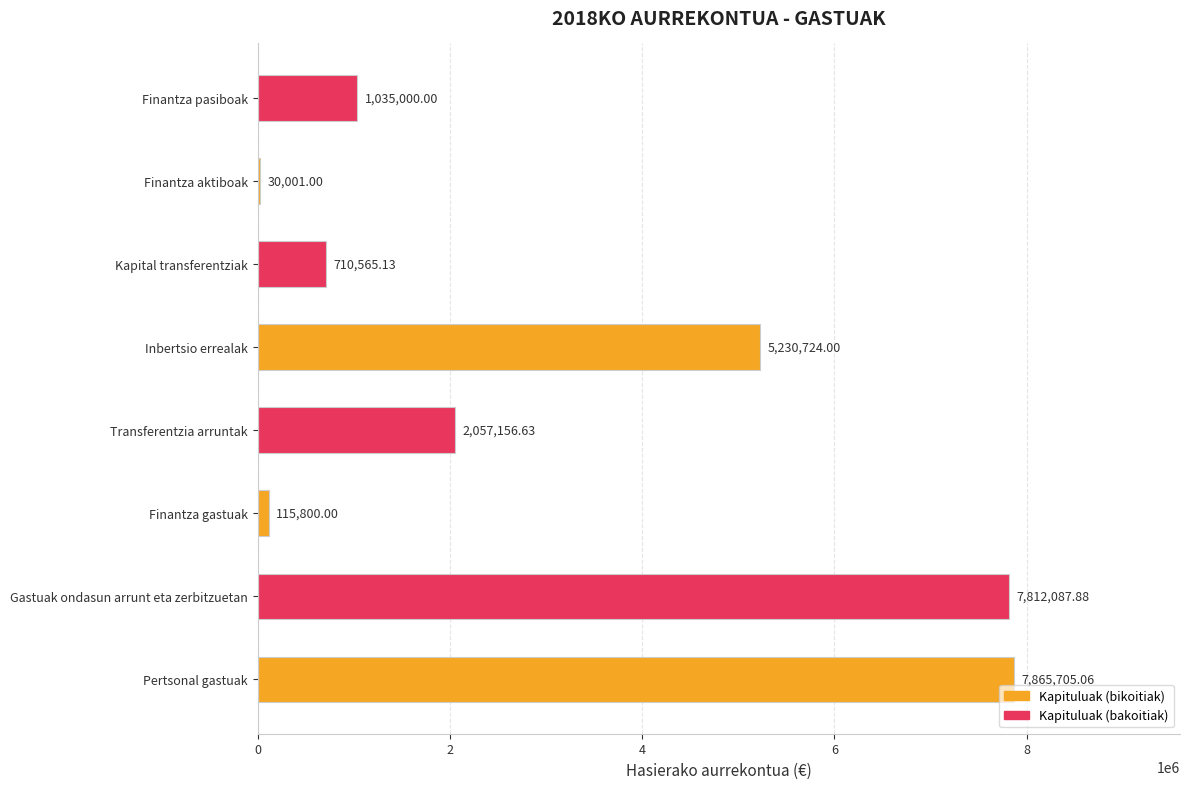

What is the difference between the values at Transferentzia arruntak and Finantza aktiboak?

2027155.6